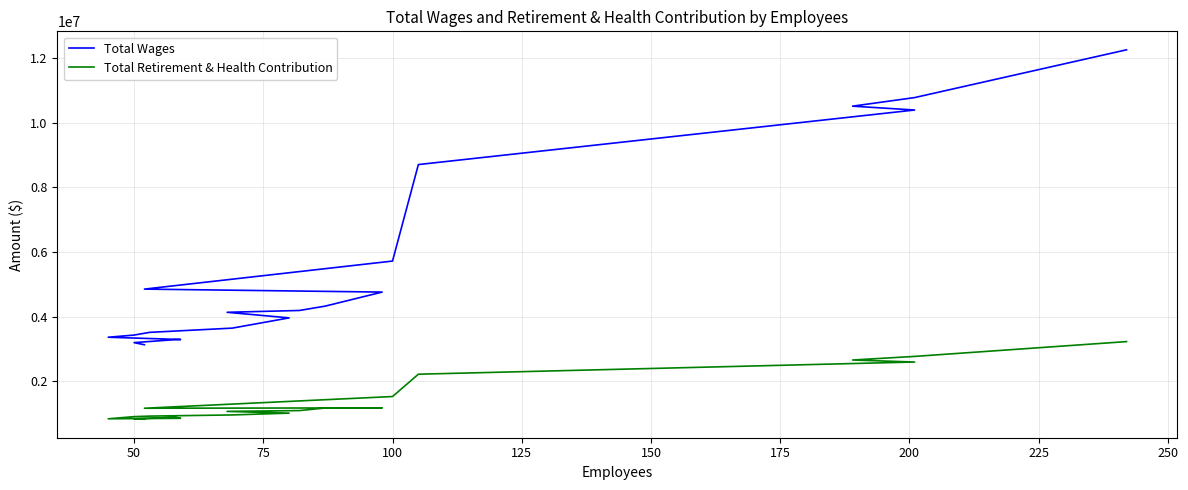

Rank the series at 50 from highest to lowest value.

Total Wages, Total Retirement & Health Contribution